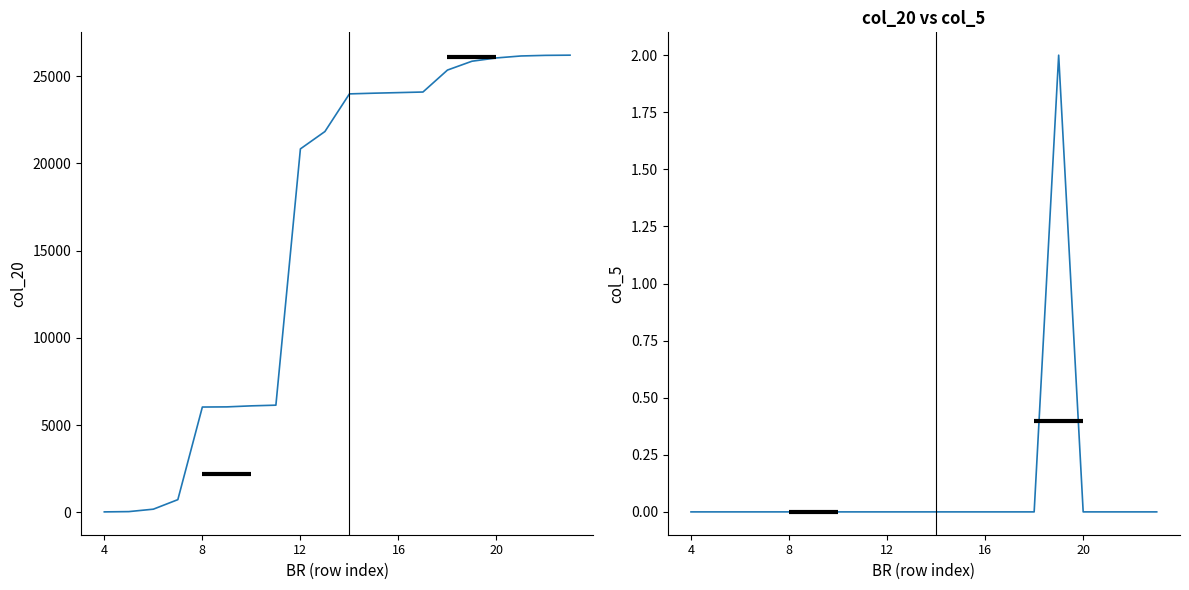

Is it true that col_5 equals 0 at 16?

True